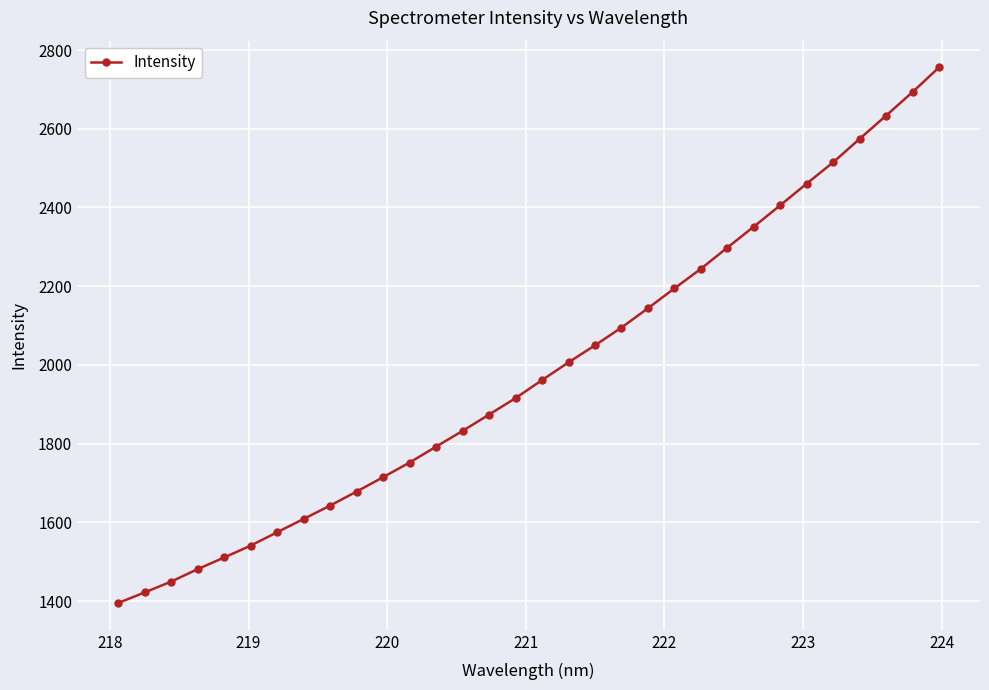

What is the difference between the second highest and second lowest values?

1270.9